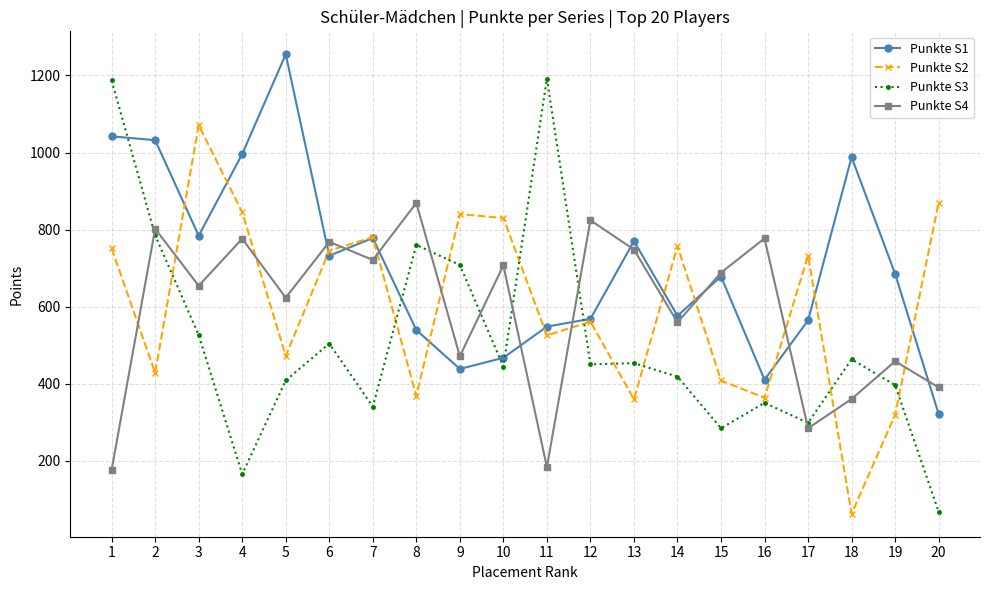

What is the maximum value for Punkte S1?

1255